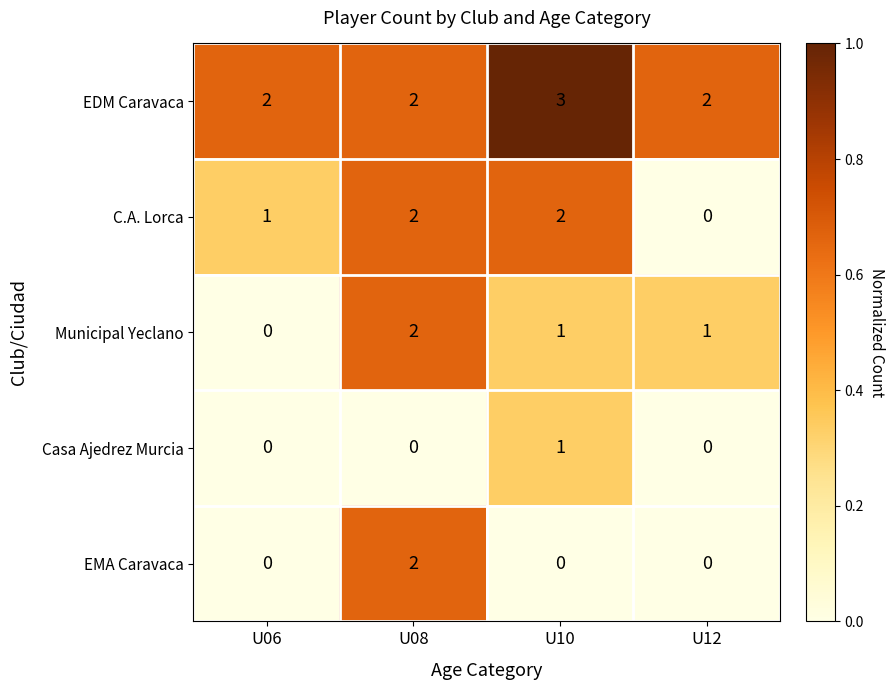

Which series has the largest total across all categories?

EDM Caravaca